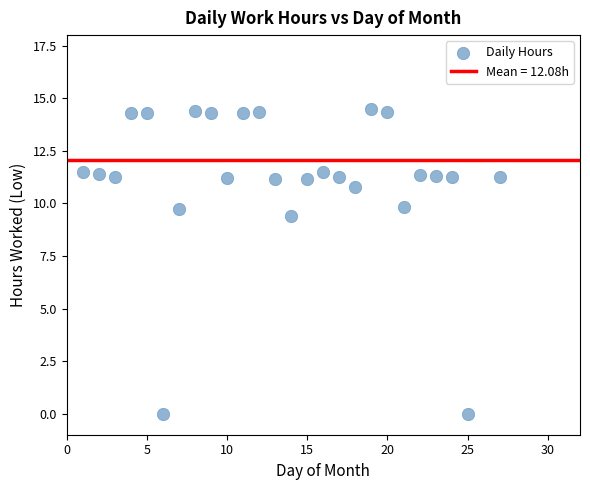

What Y value in the scatter plot is closest to 7?

9.4